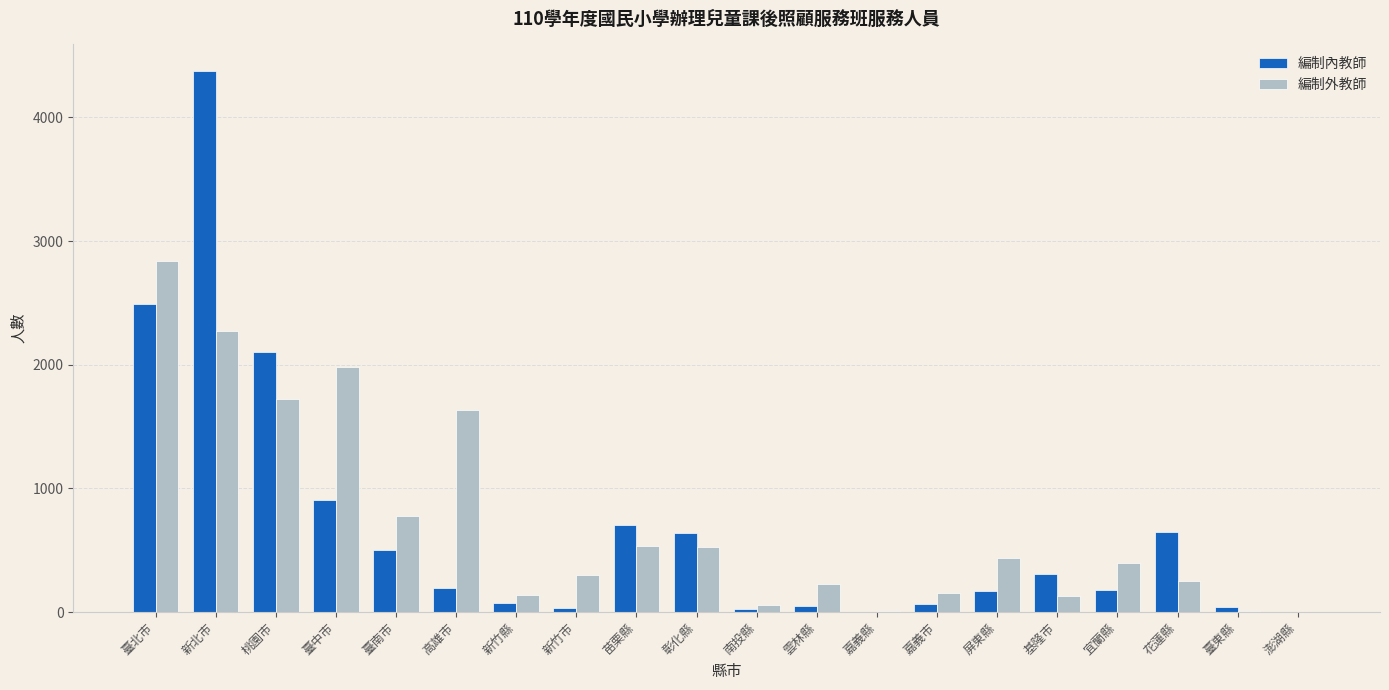

The 編制內教師 series shows 230 at 臺南市. True or false?

False